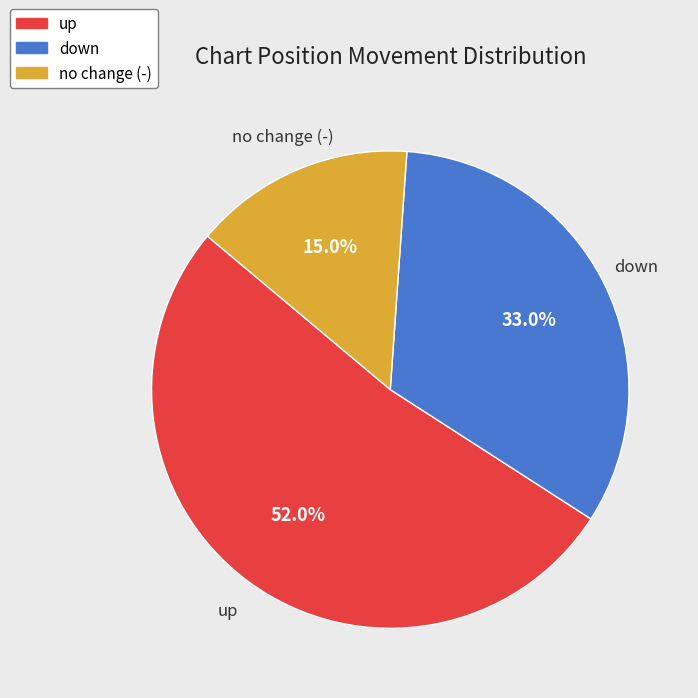

How many segments does this pie chart have?

3